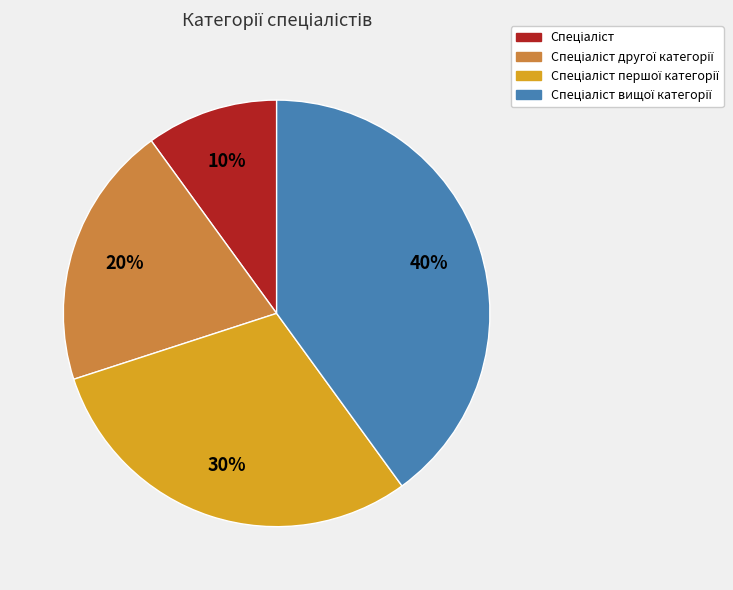

Is there a majority slice in this chart?

No